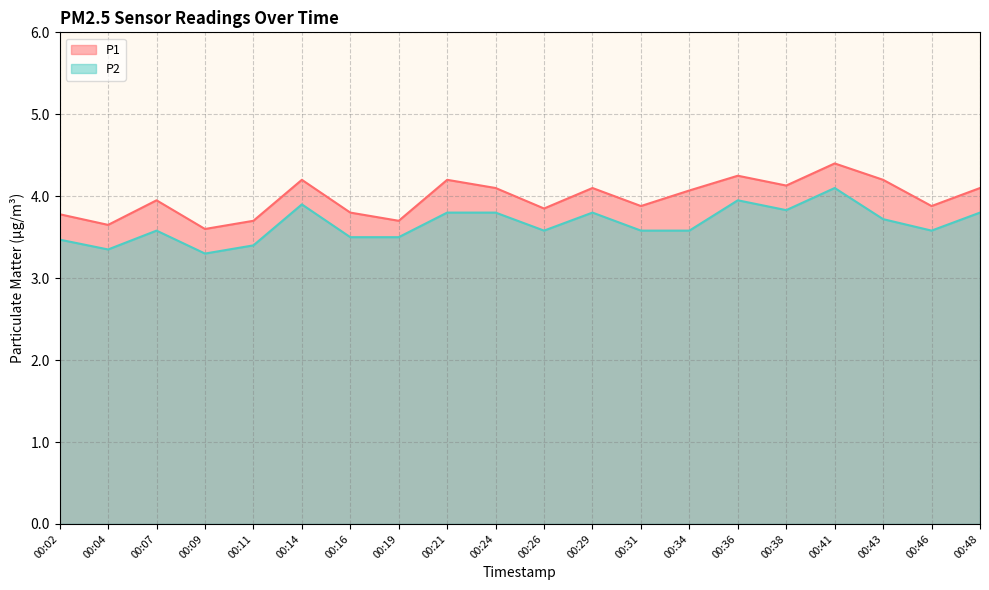

Reading left to right, what are all the values shown in this chart?

P1: 3.8	3.6	4.0	3.6	3.7	4.2	3.8	3.7	4.2	4.1	3.9	4.1	3.9	4.1	4.2	4.1	4.4	4.2	3.9	4.1
P2: 3.5	3.4	3.6	3.3	3.4	3.9	3.5	3.5	3.8	3.8	3.6	3.8	3.6	3.6	4.0	3.8	4.1	3.7	3.6	3.8